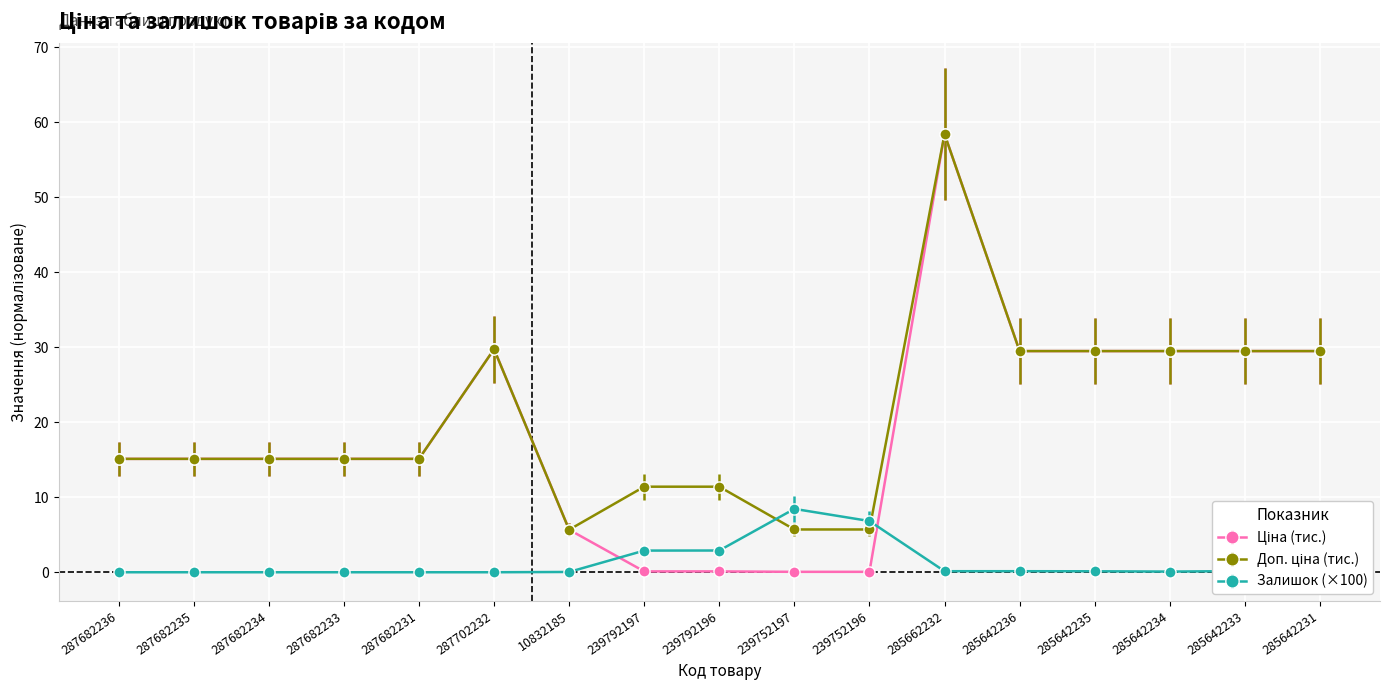

Does the chart display data point markers on the line(s)?

Yes